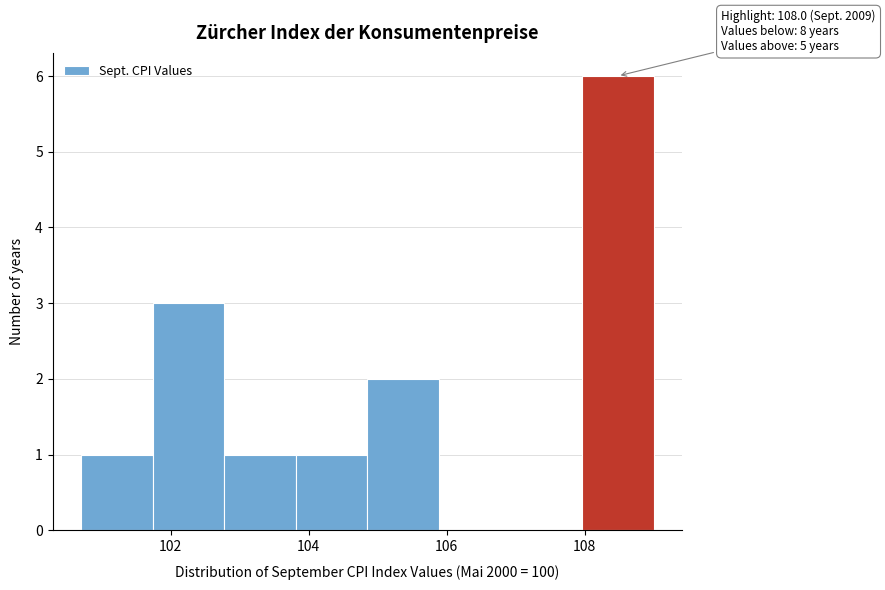

Which range on the x-axis has the tallest bar?

108.0 to 109.0